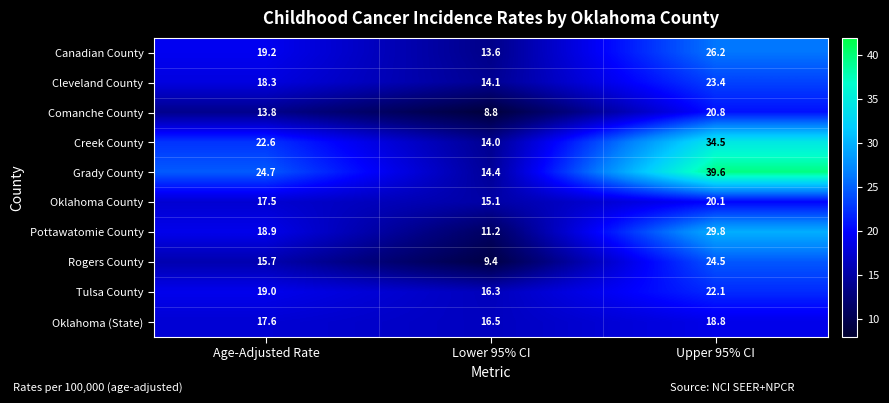

Reading left to right, list all the values displayed in this chart.

Canadian County: Age-Adjusted Rate=19.2	Lower 95% CI=13.6	Upper 95% CI=26.2
Cleveland County: Age-Adjusted Rate=18.3	Lower 95% CI=14.1	Upper 95% CI=23.4
Comanche County: Age-Adjusted Rate=13.8	Lower 95% CI=8.8	Upper 95% CI=20.8
Creek County: Age-Adjusted Rate=22.6	Lower 95% CI=14.0	Upper 95% CI=34.5
Grady County: Age-Adjusted Rate=24.7	Lower 95% CI=14.4	Upper 95% CI=39.6
Oklahoma County: Age-Adjusted Rate=17.5	Lower 95% CI=15.1	Upper 95% CI=20.1
Pottawatomie County: Age-Adjusted Rate=18.9	Lower 95% CI=11.2	Upper 95% CI=29.8
Rogers County: Age-Adjusted Rate=15.7	Lower 95% CI=9.4	Upper 95% CI=24.5
Tulsa County: Age-Adjusted Rate=19.0	Lower 95% CI=16.3	Upper 95% CI=22.1
Oklahoma (State): Age-Adjusted Rate=17.6	Lower 95% CI=16.5	Upper 95% CI=18.8